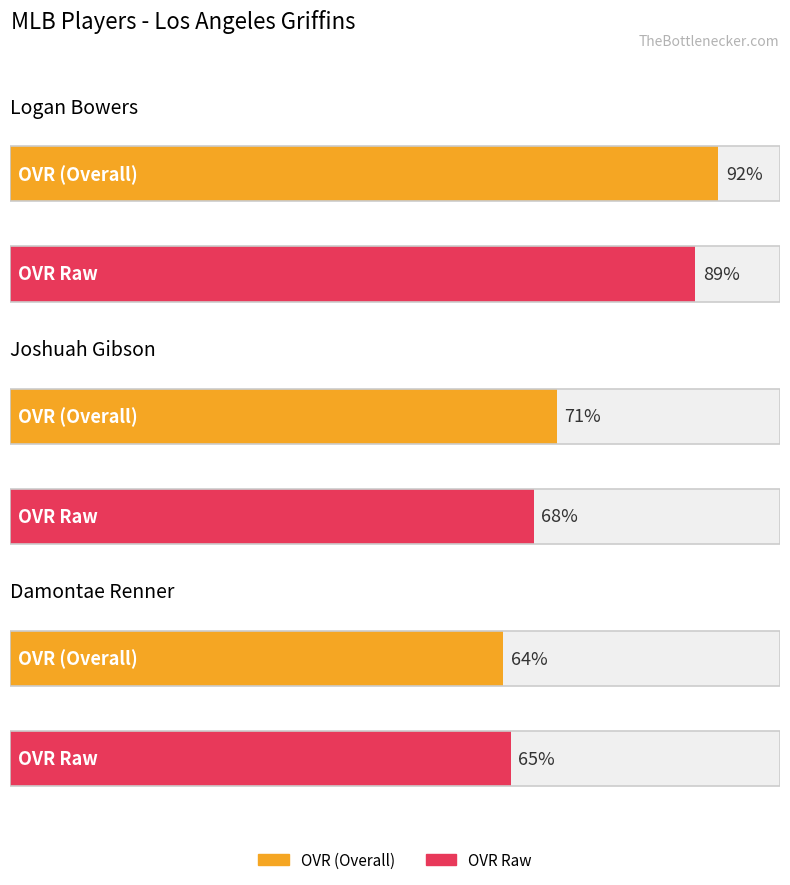

Reading right to left, transcribe all the data shown in this chart.

ovr: 64	71	92
ovr_raw: 65	68	89